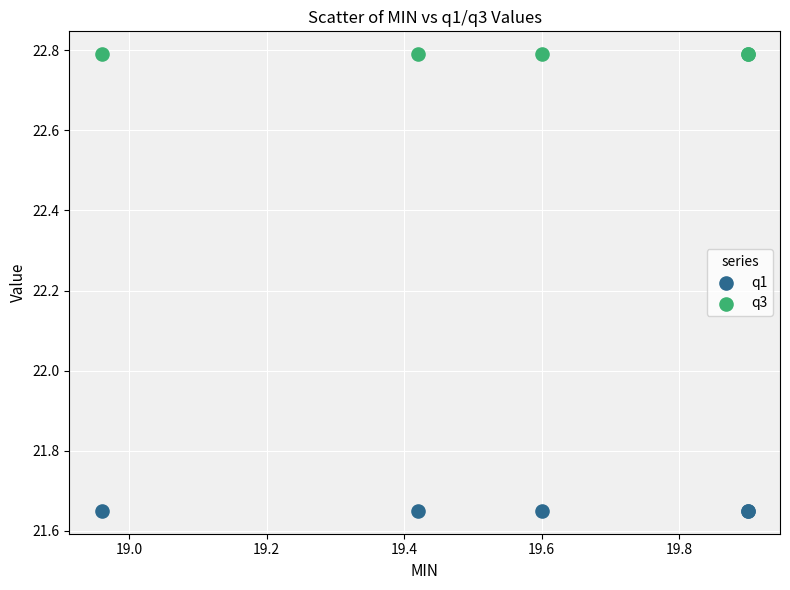

What are all the series names shown in the legend?

q1, q3